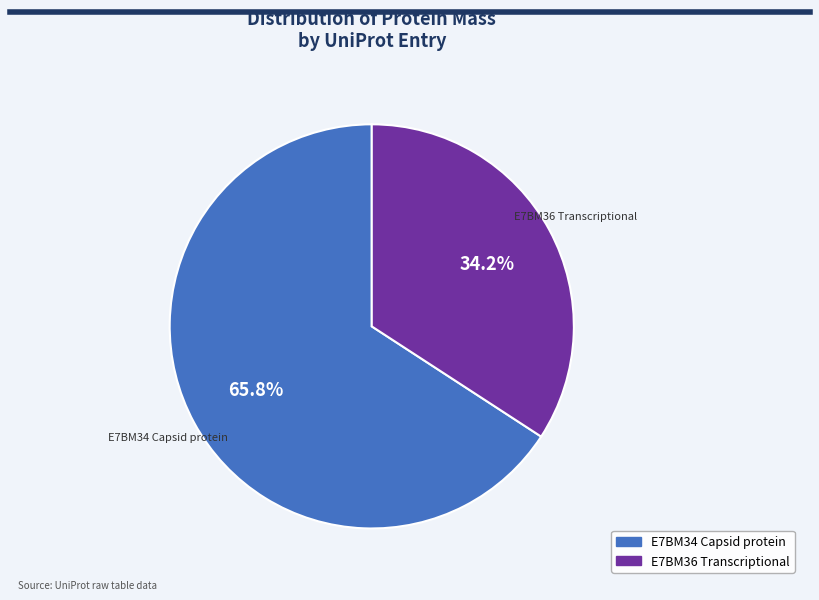

Do E7BM36 Transcriptional and E7BM34 Capsid protein together represent more than half of the pie?

Yes